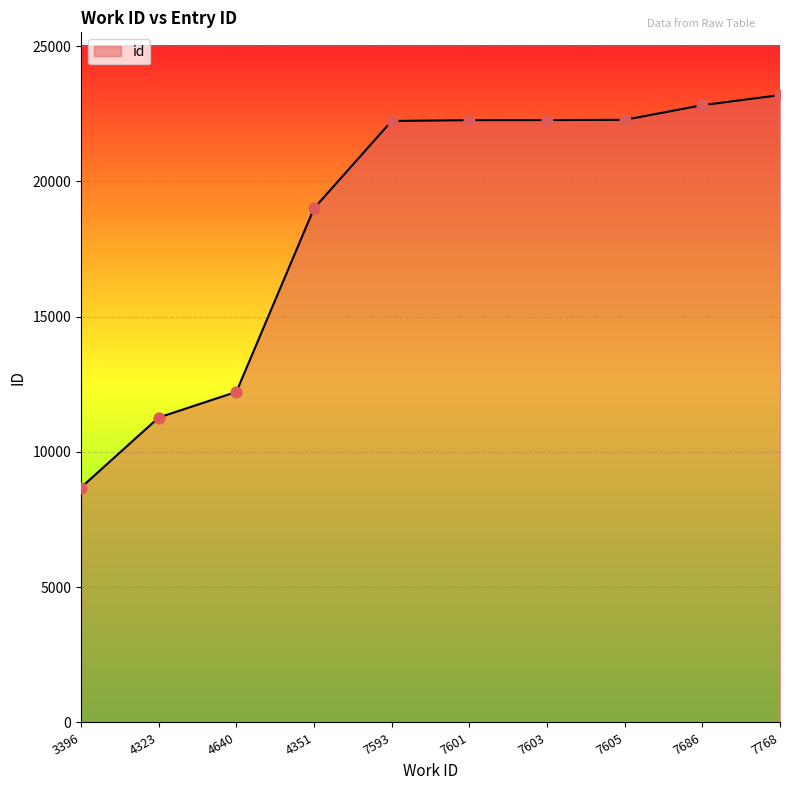

Which has a higher value, 4323 or 4640?

4640